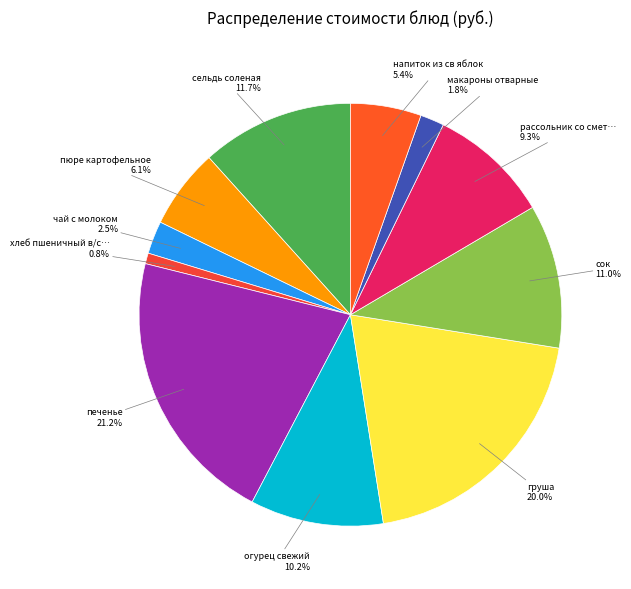

Count the number of slices in the pie.

11